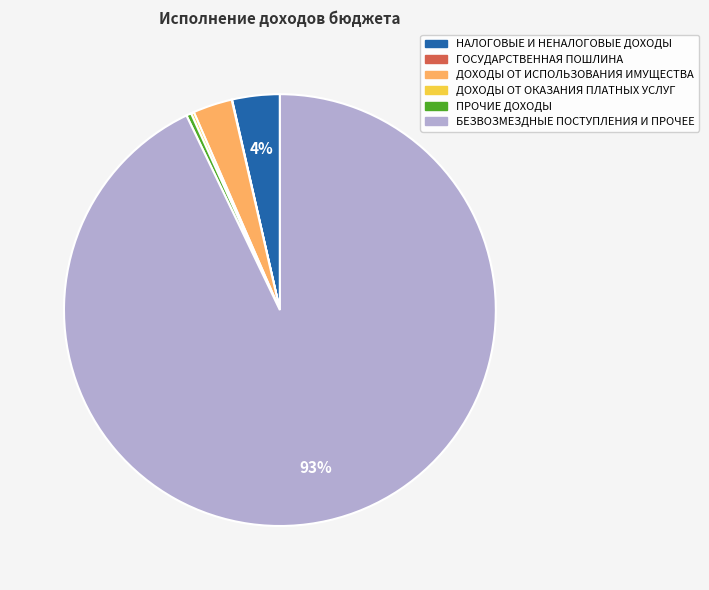

Is there any slice that represents more than half of the pie?

Yes